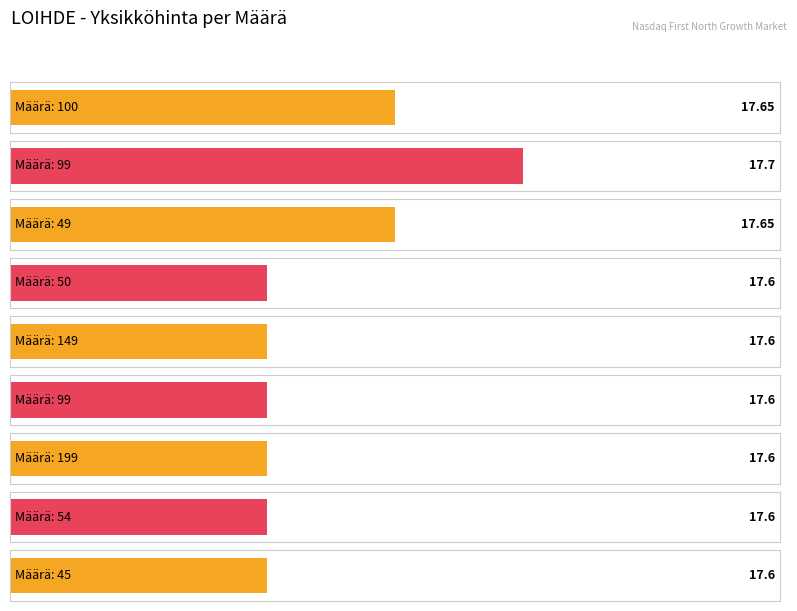

Which label corresponds to the largest value in the chart?

99